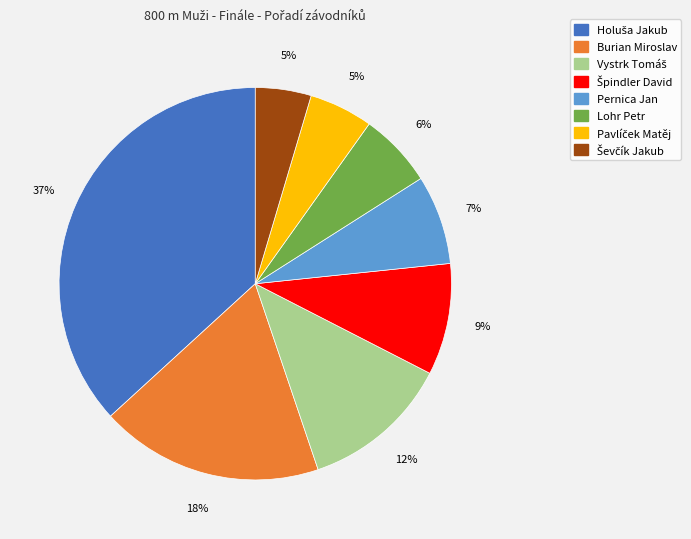

Is it true that Burian Miroslav is 25% of the pie?

False